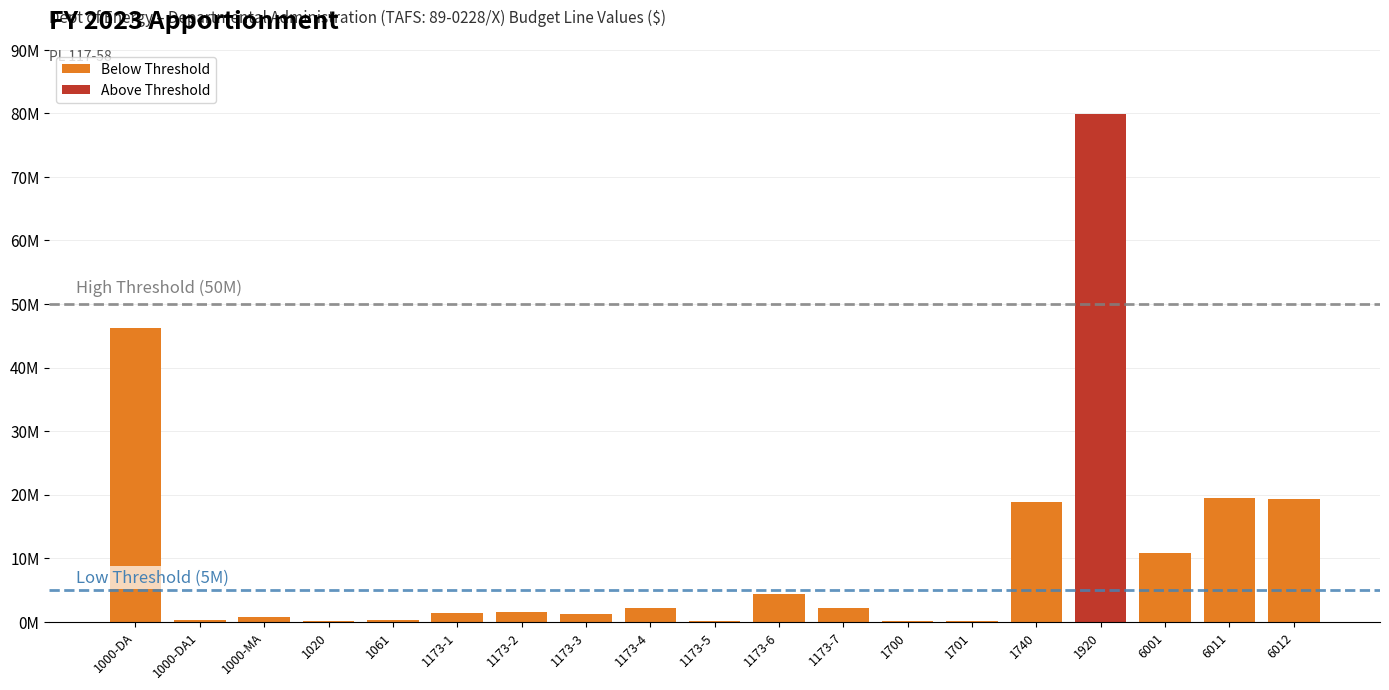

What position from the right is 1173-5?

10